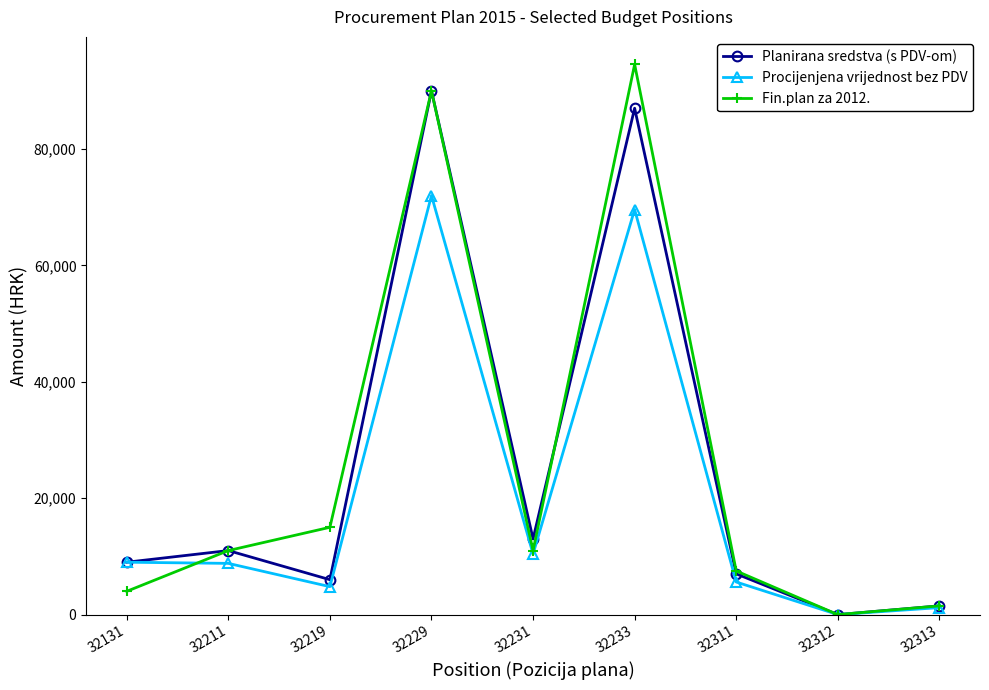

True or false: Fin.plan za 2012. and Planirana sredstva (s PDV-om) cross at least once.

True